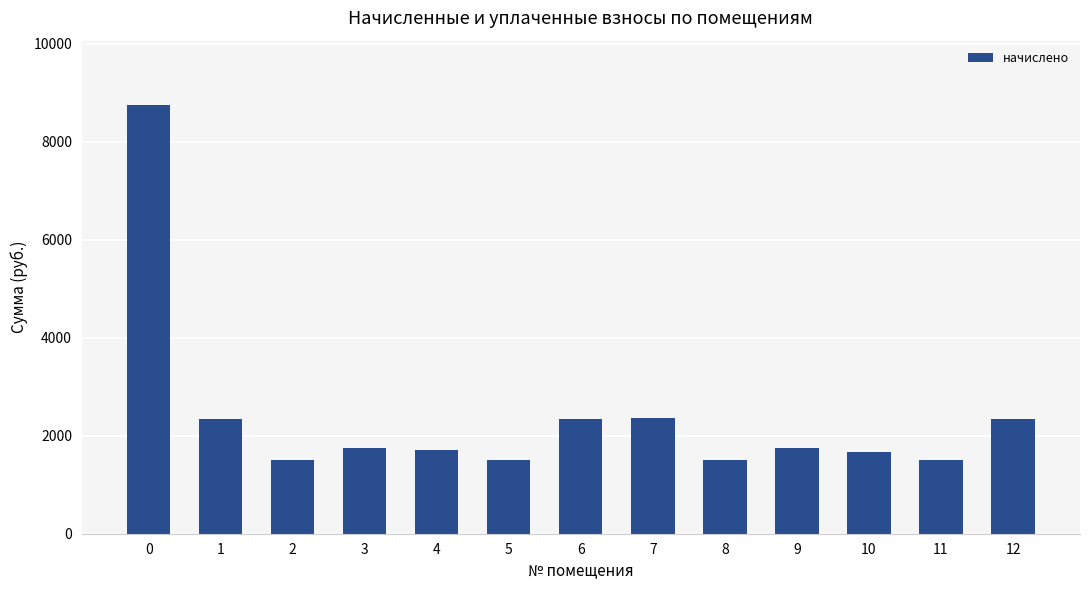

The value at 9 is 1747.7. True or false?

True